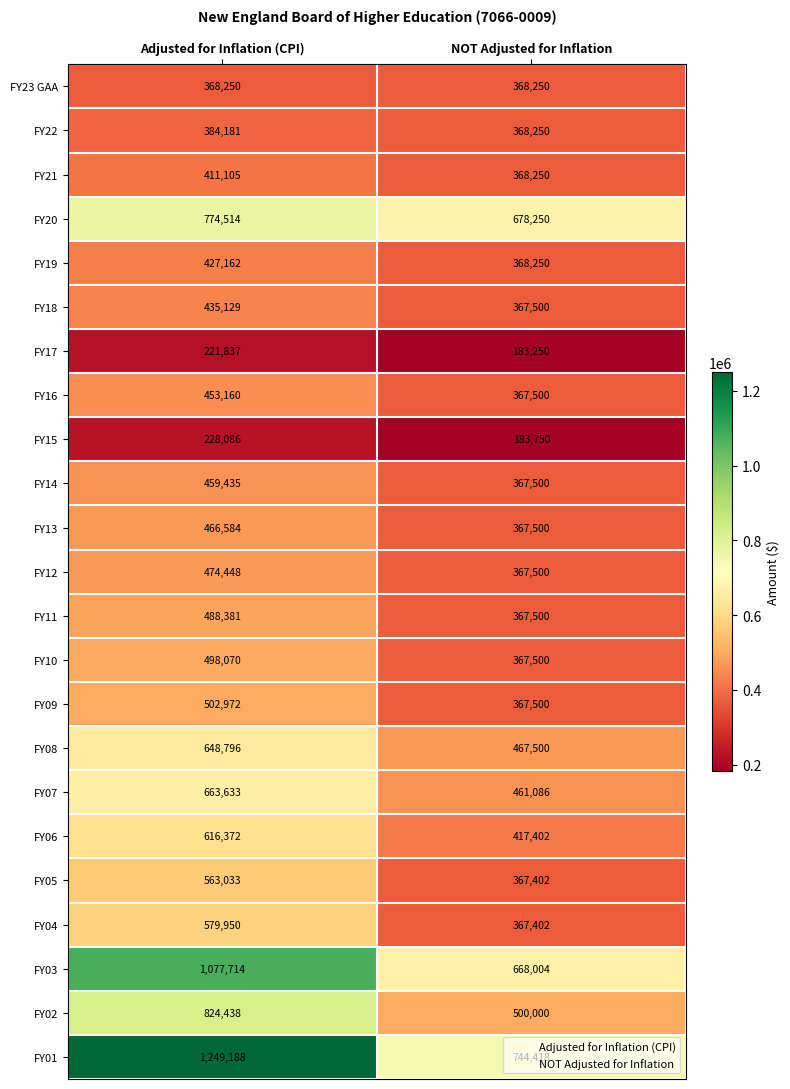

The value of FY21 at Adjusted for Inflation (CPI) is 411105. True or false?

True